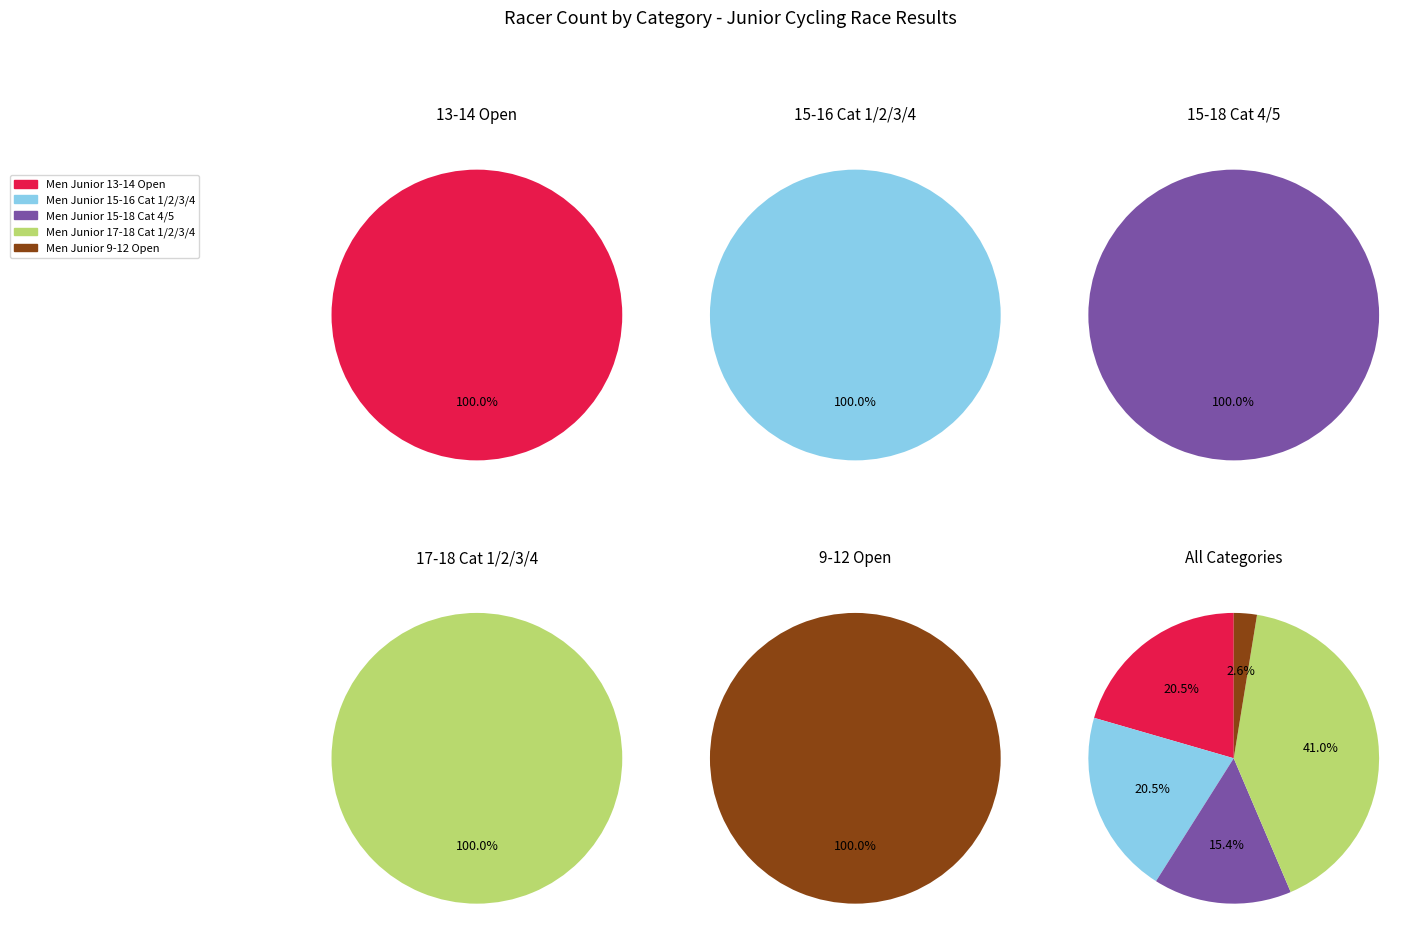

How many slices are in this pie chart?

5